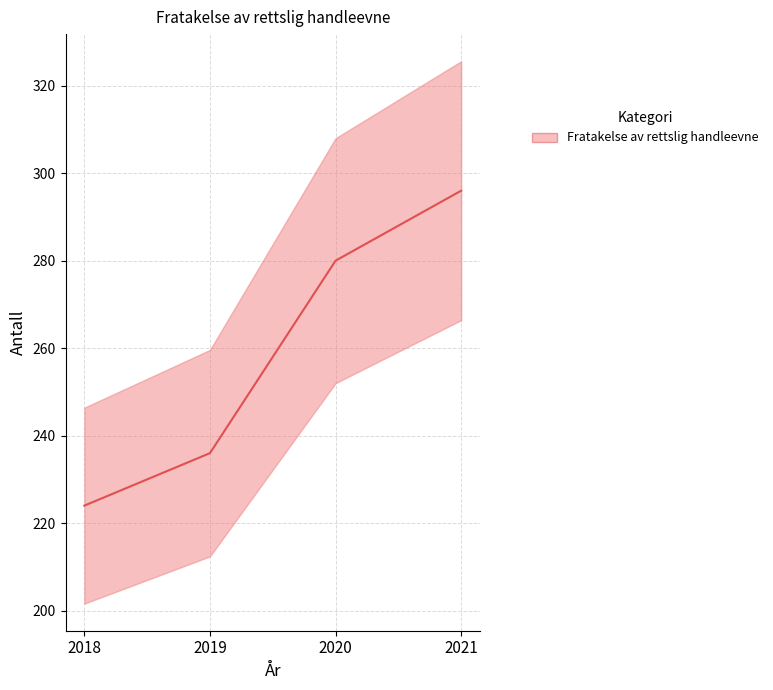

Where does the data first go above 280?

2021